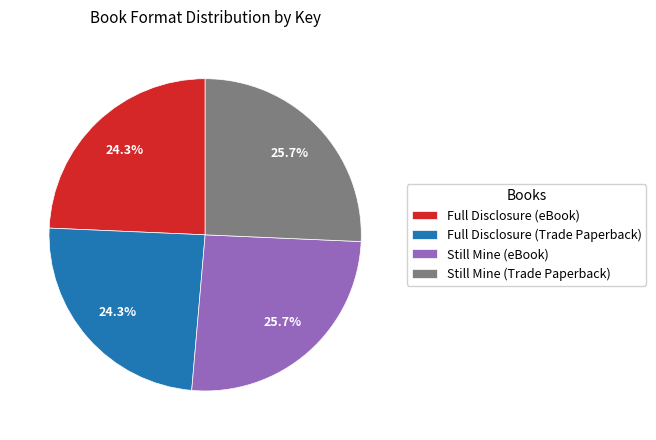

Does Full Disclosure (eBook) account for over 50% of the chart?

No